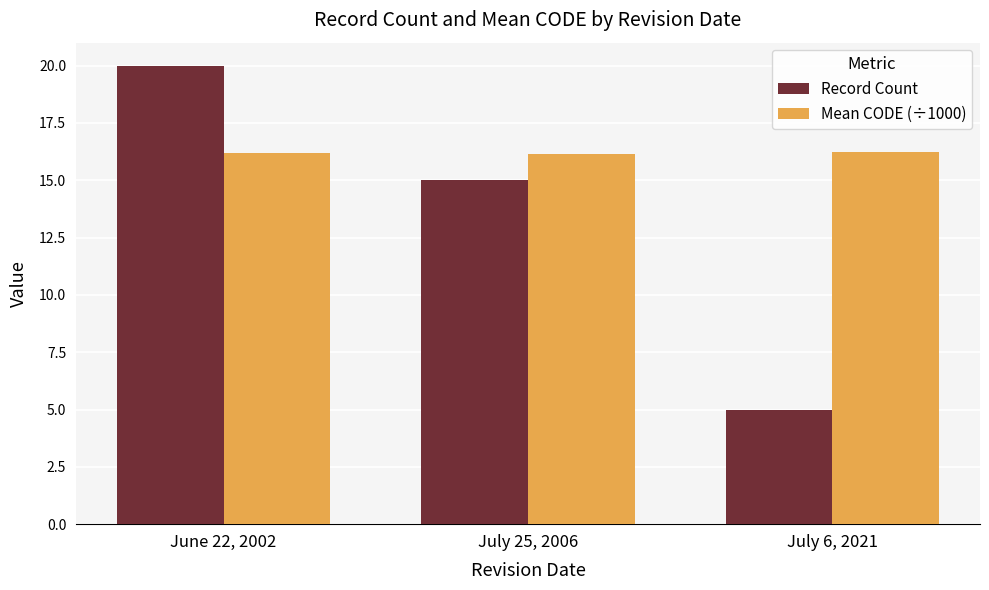

Which series has the largest range (max minus min)?

Record Count